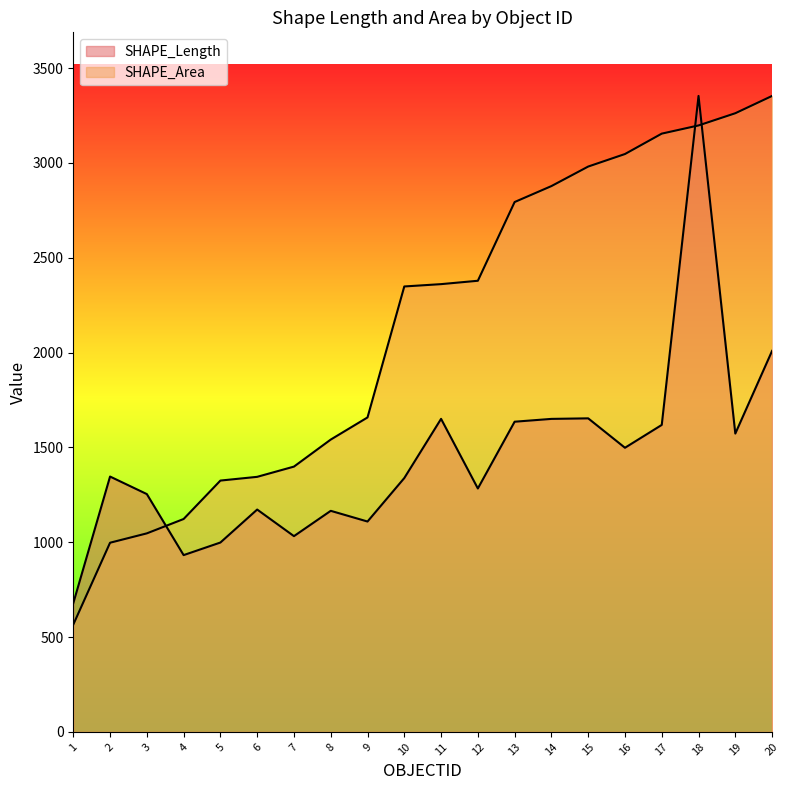

What is the maximum value shown in the chart?

3353.6